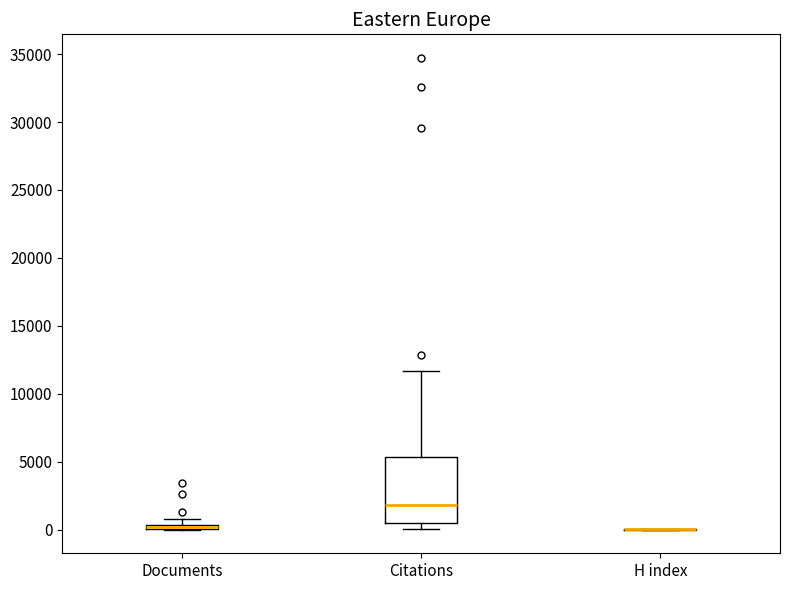

Which box is the tallest, from its lower edge to its upper edge?

Citations